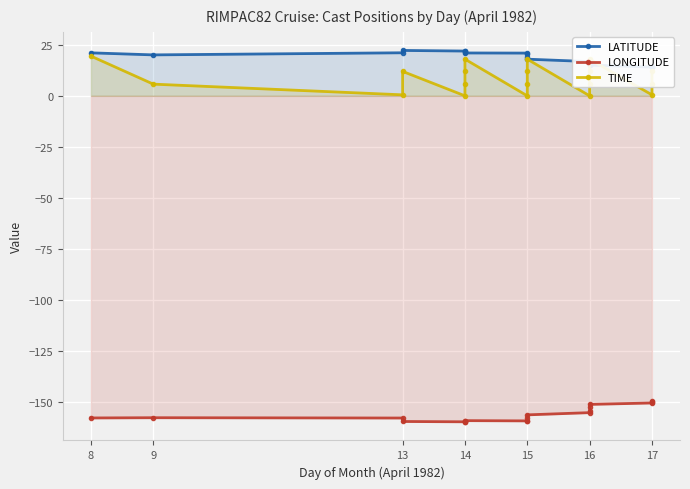

True or false: LATITUDE and LONGITUDE cross at least once.

False